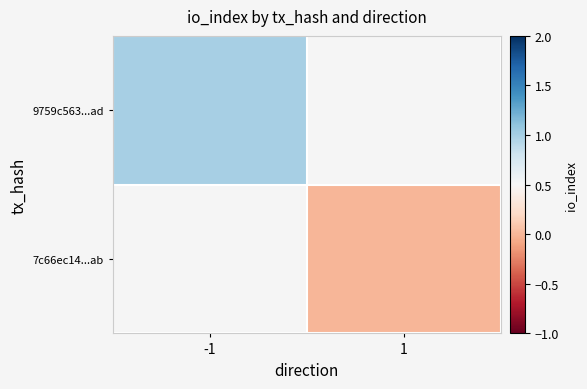

At which category does the chart reach its peak across all series?

-1